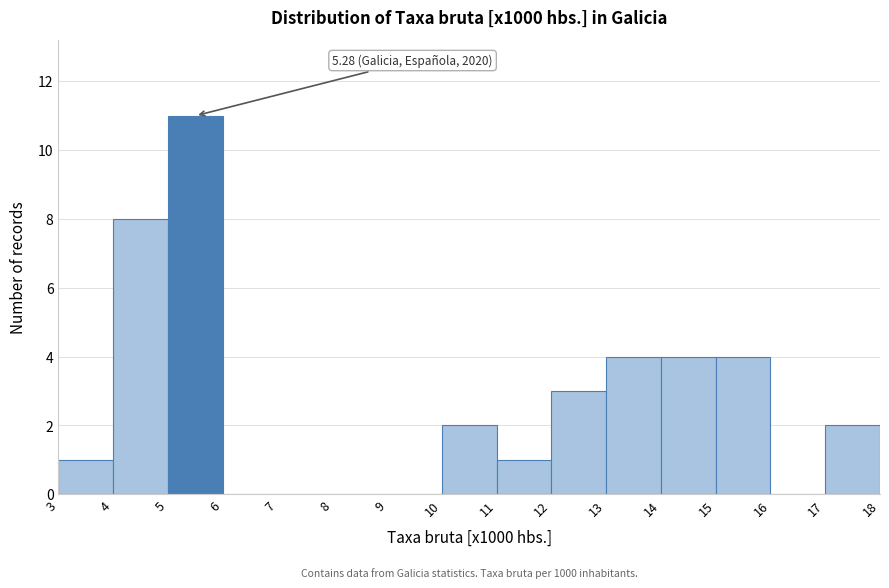

Which range on the x-axis has the tallest bar?

5 to 6